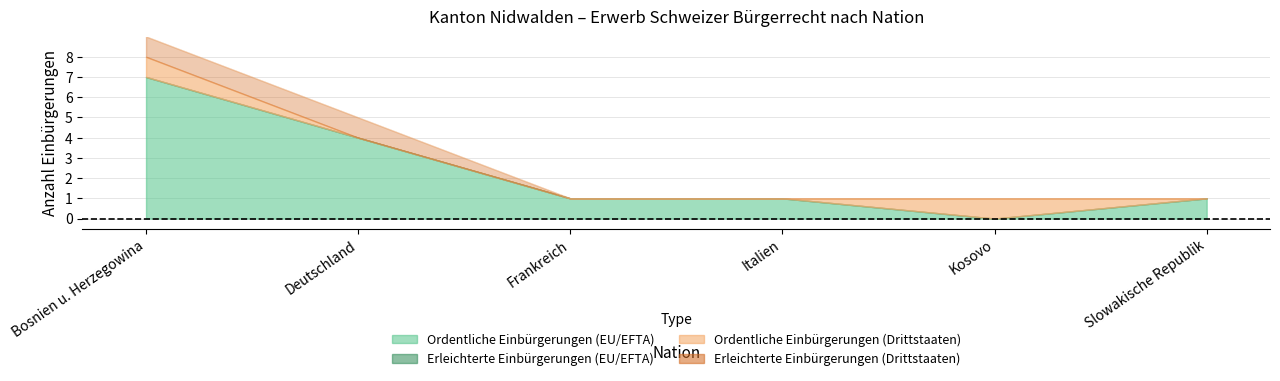

Between Frankreich and Kosovo, which series saw the biggest shift?

Ordentliche Einbürgerungen (EU/EFTA)